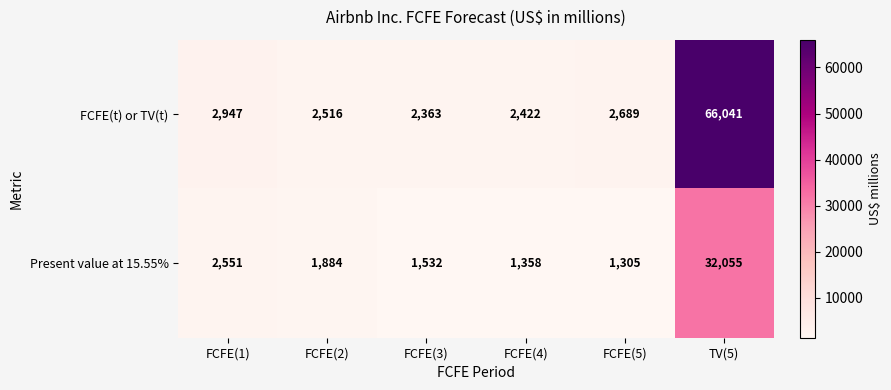

How many series are shown in this chart?

2